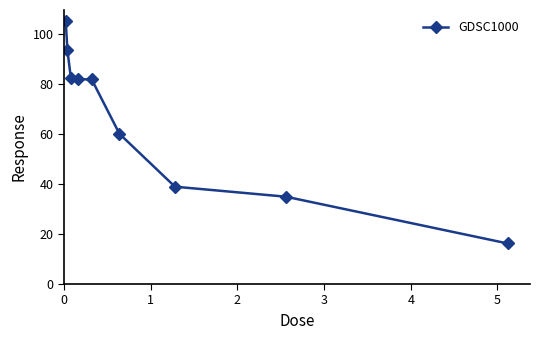

What is the difference between the maximum and minimum values?

88.8